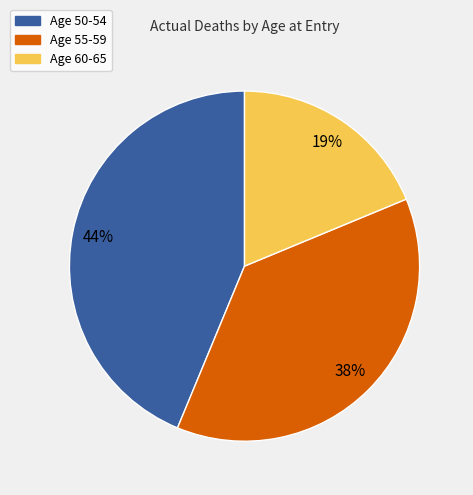

Does any single category account for the majority?

No